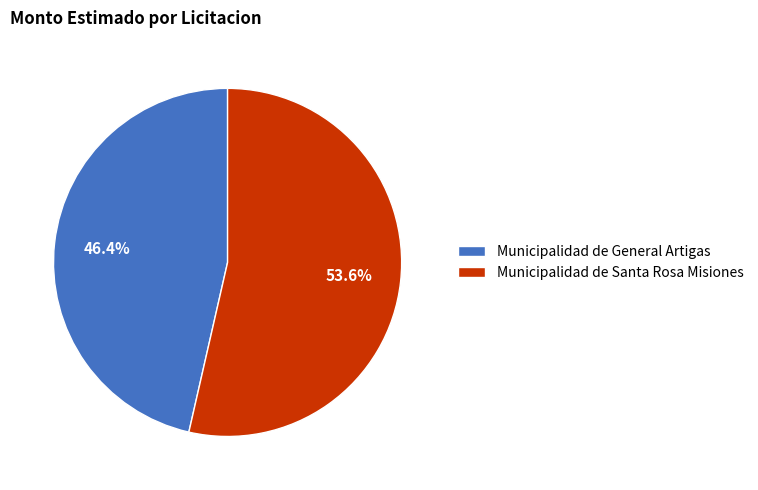

Rank the categories by value from lowest to highest.

Municipalidad de General Artigas, Municipalidad de Santa Rosa Misiones